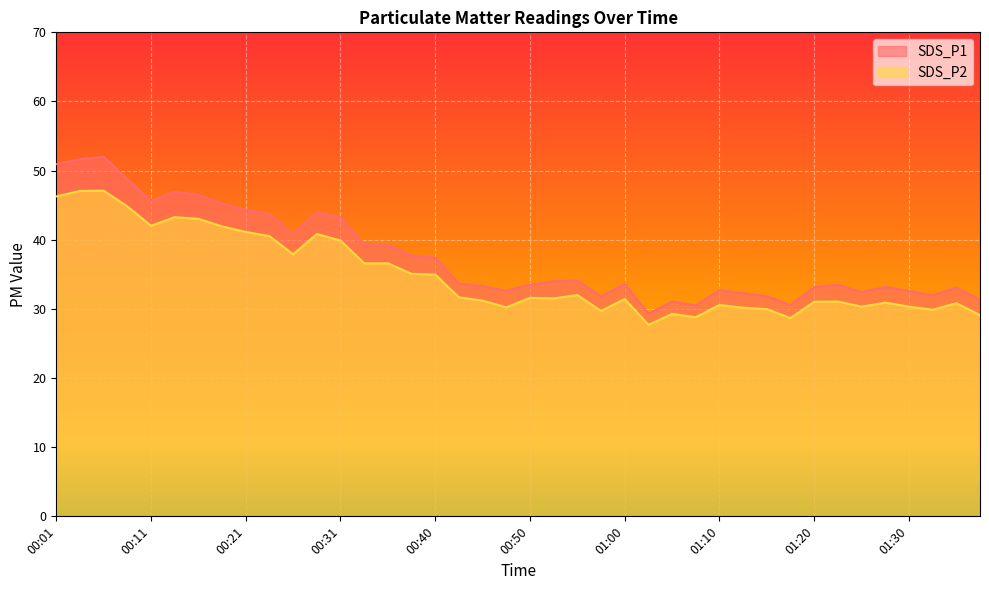

Reading left to right, what are all the values shown in this chart?

SDS_P1: 50.9	51.7	52.0	48.8	45.6	47.0	46.5	45.2	44.3	43.7	40.8	44.0	43.3	39.3	39.3	37.7	37.4	33.7	33.3	32.6	33.5	34.0	34.1	31.8	33.6	29.3	31.1	30.5	32.7	32.3	31.8	30.6	33.1	33.5	32.4	33.2	32.6	32.0	33.1	31.3
SDS_P2: 46.3	47.1	47.1	44.8	42.0	43.3	43.0	41.9	41.1	40.5	37.9	40.8	39.9	36.6	36.6	35.1	35.0	31.7	31.2	30.2	31.6	31.5	32.0	29.7	31.4	27.7	29.3	28.8	30.6	30.2	30.0	28.7	31.0	31.1	30.3	30.9	30.3	29.9	30.8	29.1